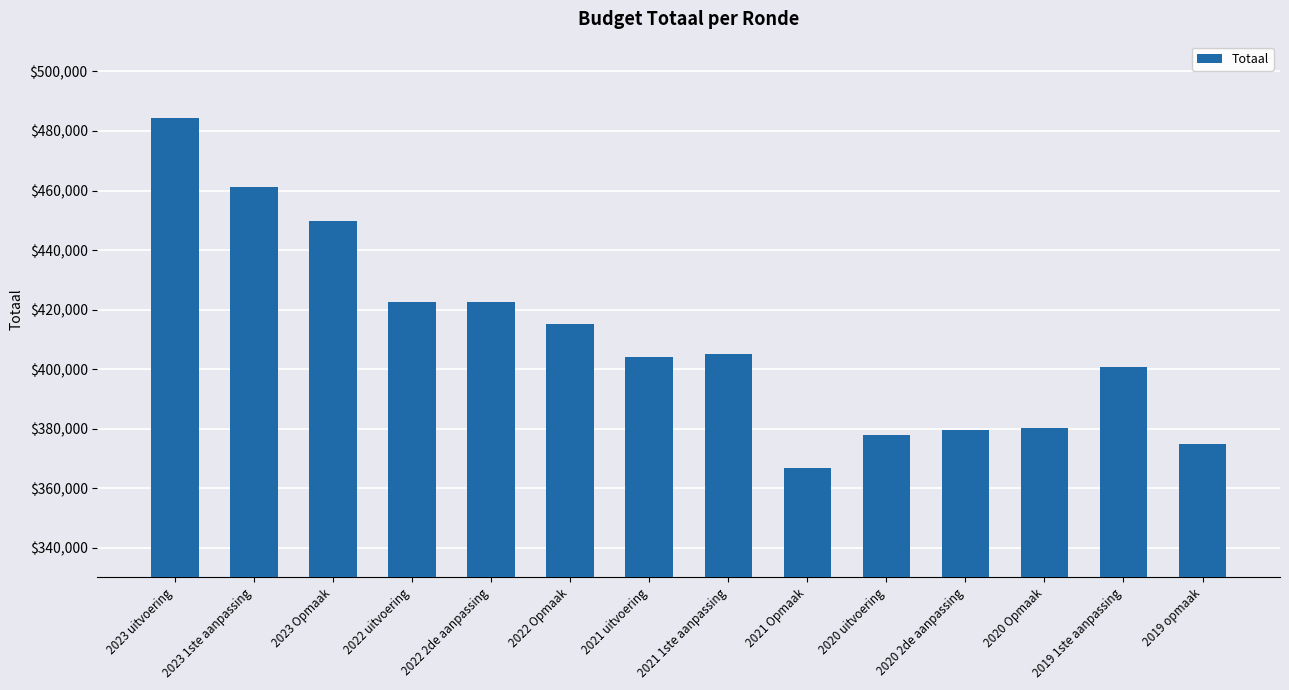

How many bars are there in total?

14